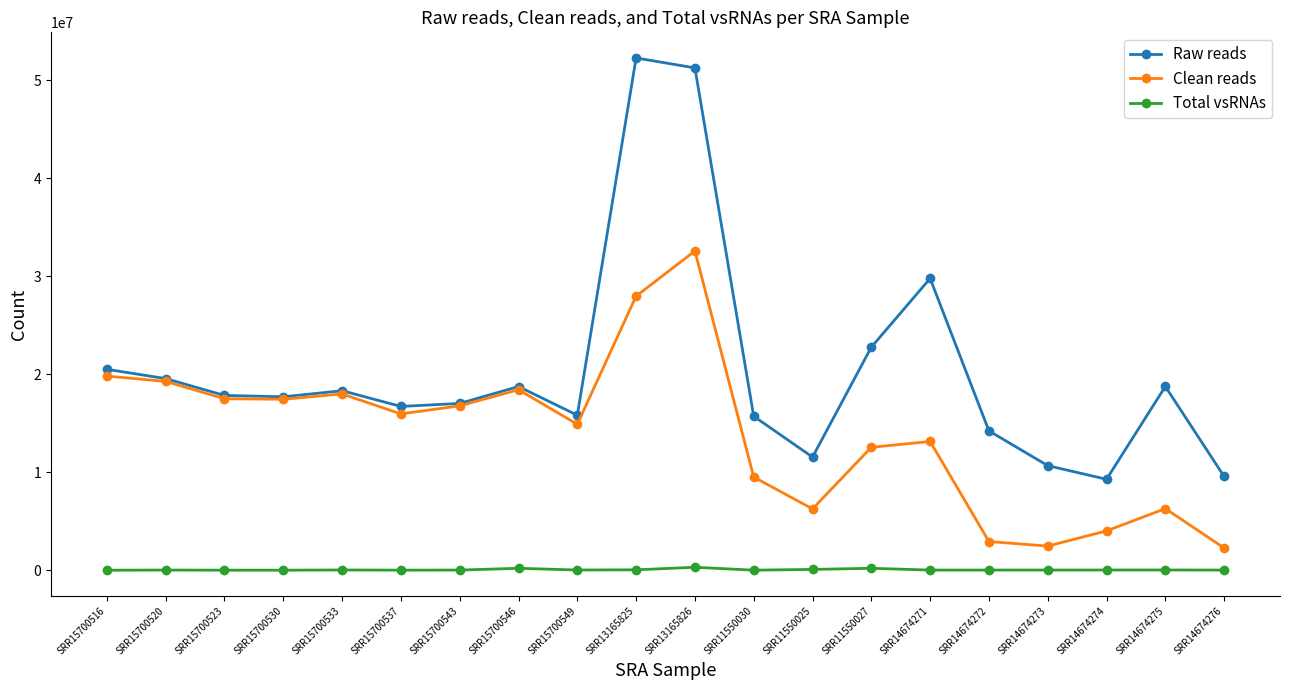

At how many categories does at least one series exceed 41389360?

2